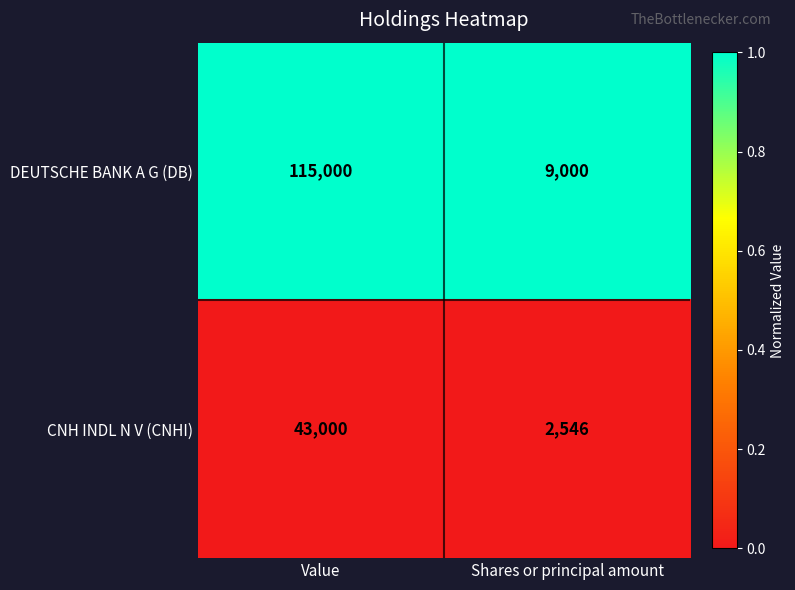

The DEUTSCHE BANK A G (DB) series shows 12532 at Shares or principal amount. True or false?

False